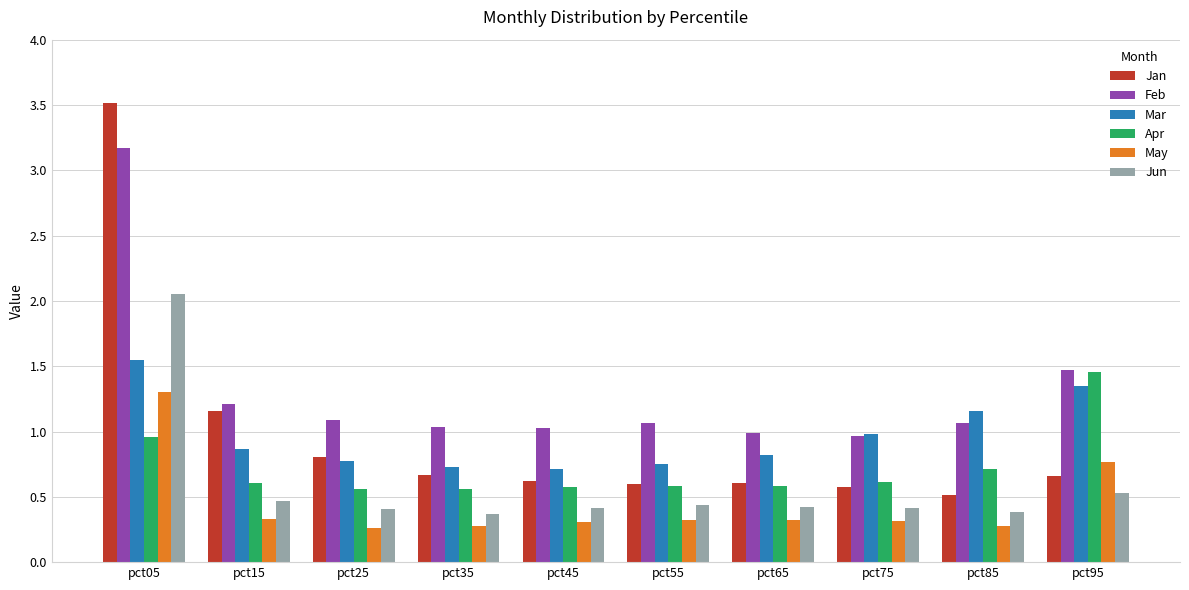

What is the difference between the second highest and minimum values in the Feb series?

0.5